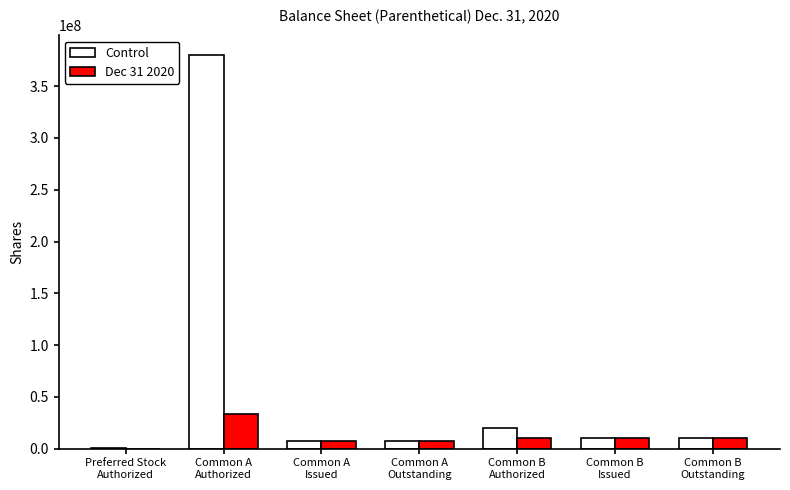

How many categories are shown in the chart?

7